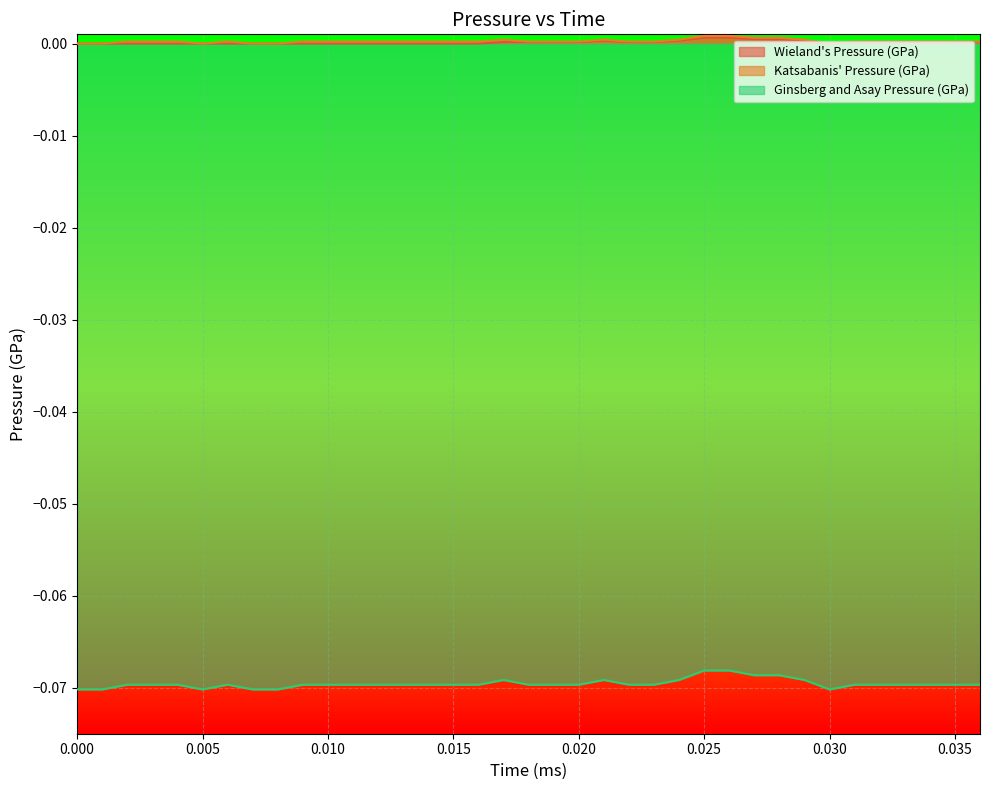

How many interior local valleys does the Katsabanis' Pressure (GPa) series have?

2